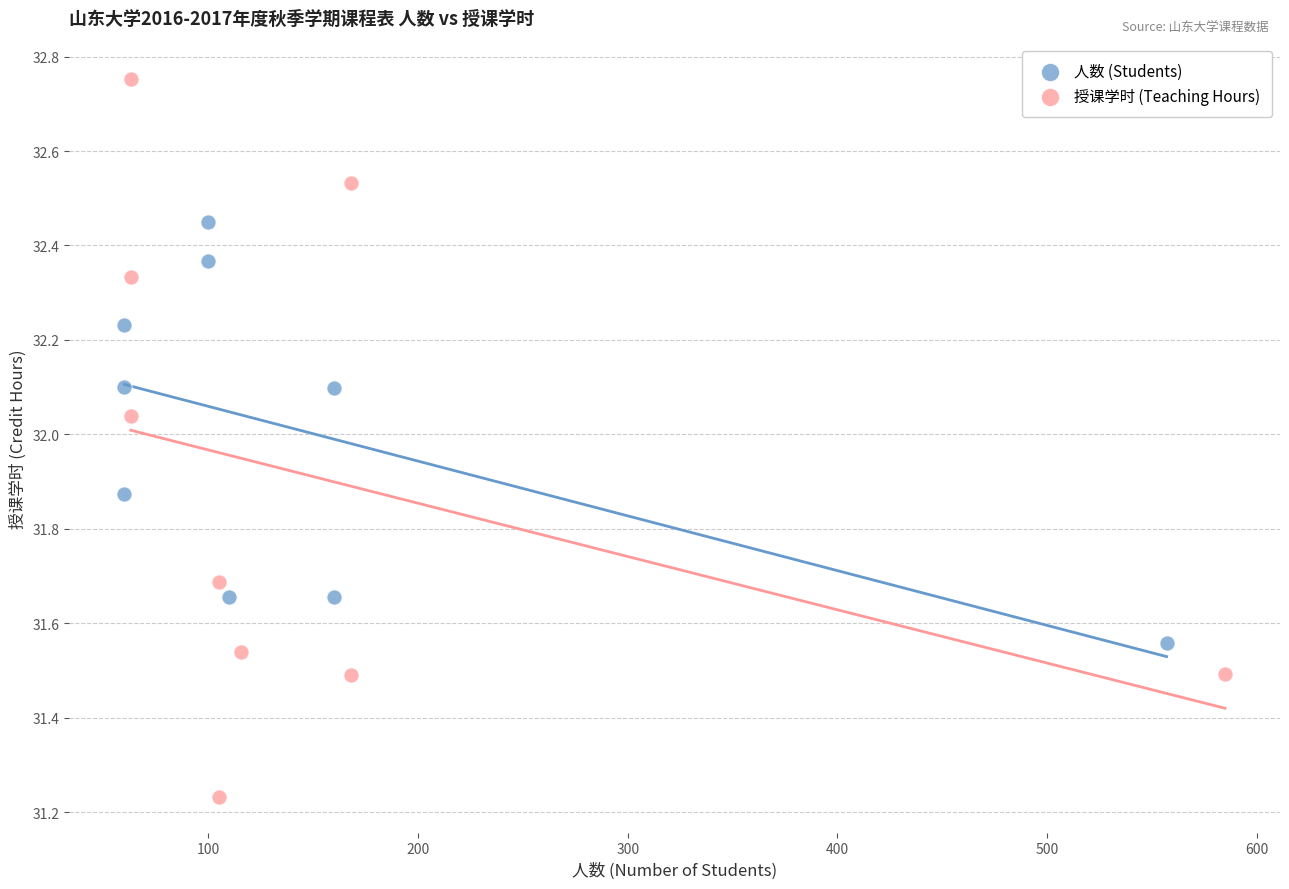

Which series has the largest Y range (max minus min)?

授课学时 (Teaching Hours)